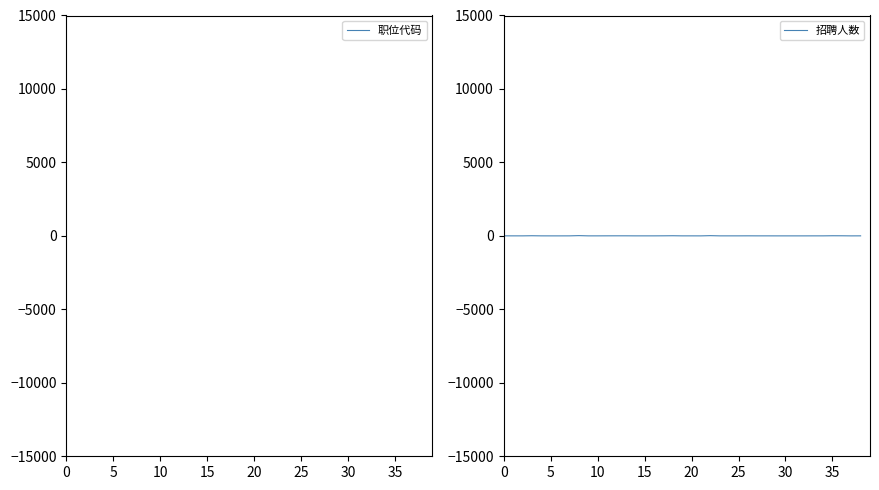

What is the sum of all 招聘人数 values?

143